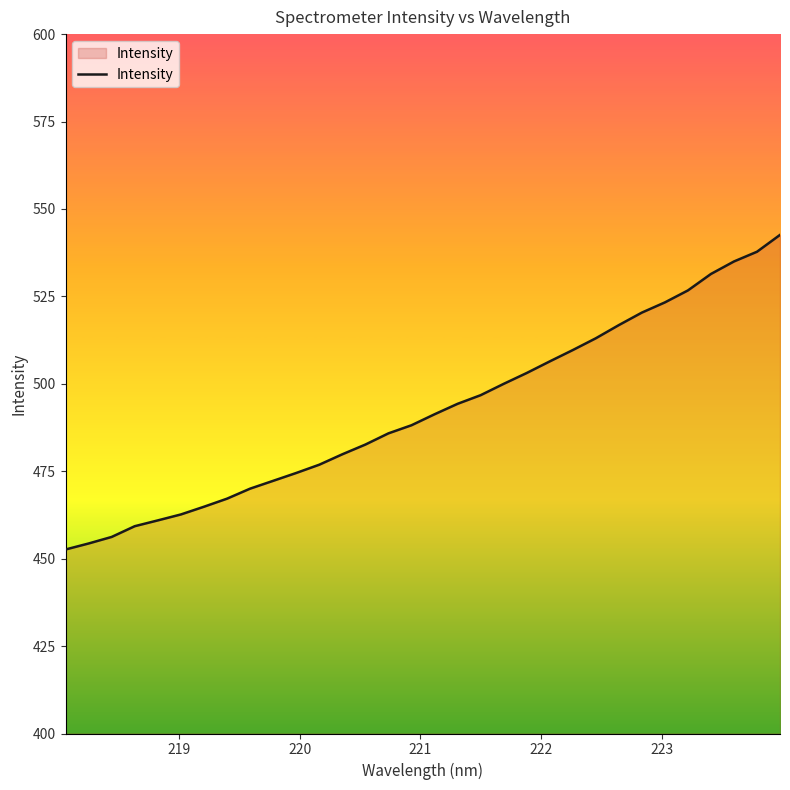

What is the greatest value displayed?

542.6